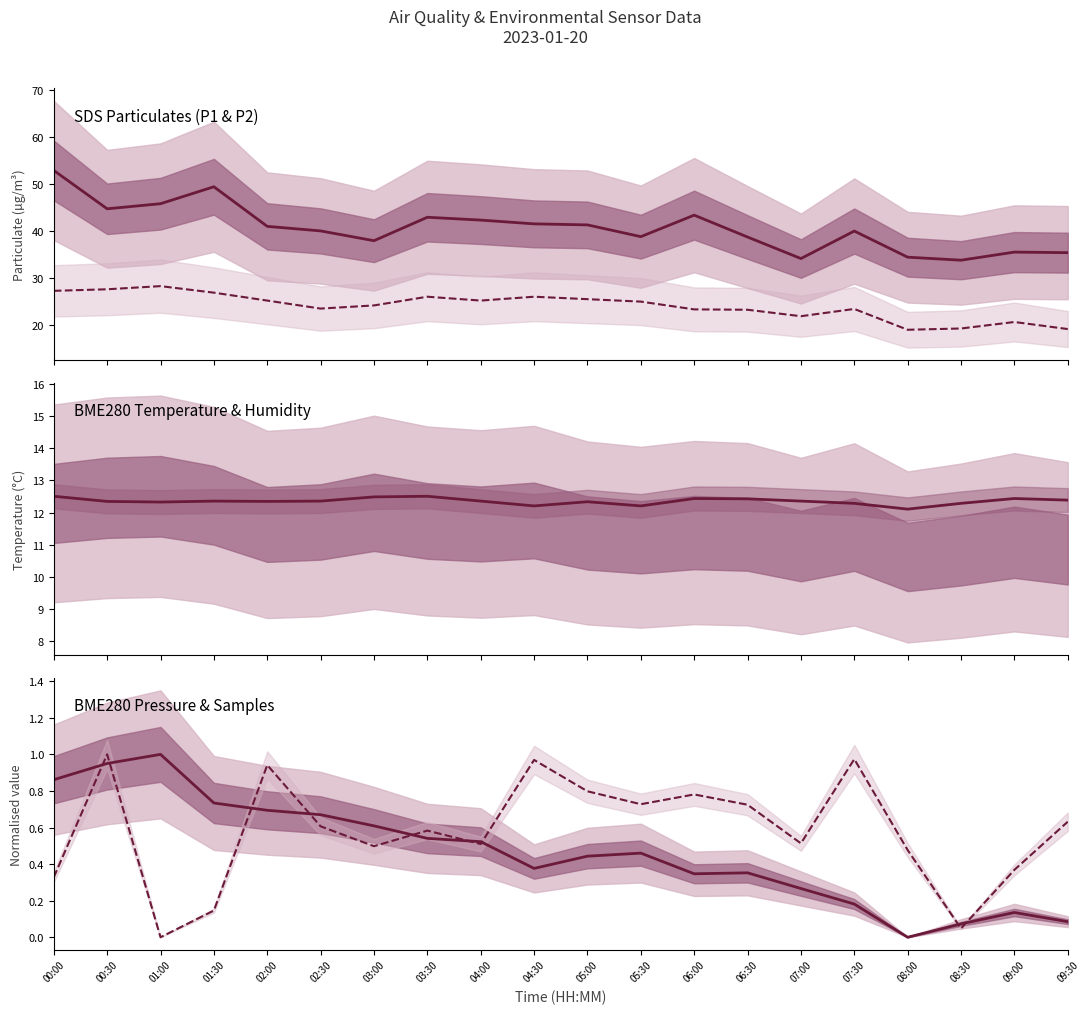

The BME280_temperature series shows 12.5 at 03:30. True or false?

True